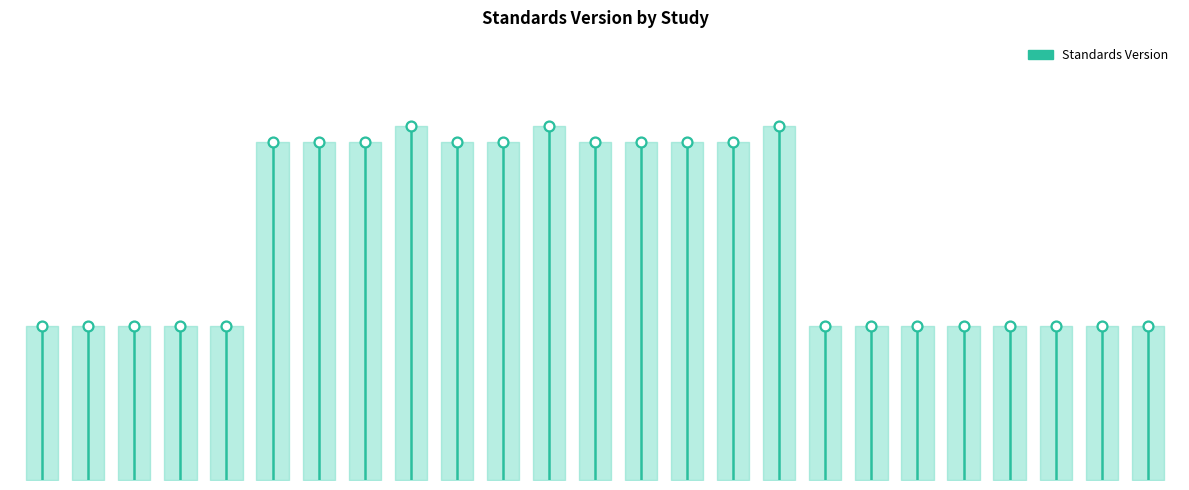

What is the ratio of the value at 22 to the value at 5?

0.5